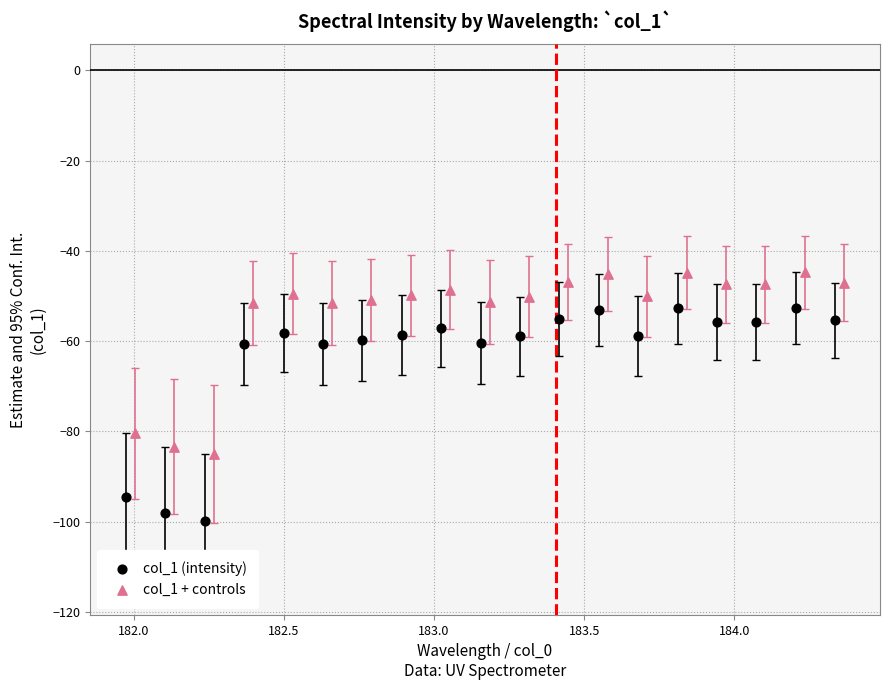

Which series contains the lowest Y value?

col_1 (intensity)